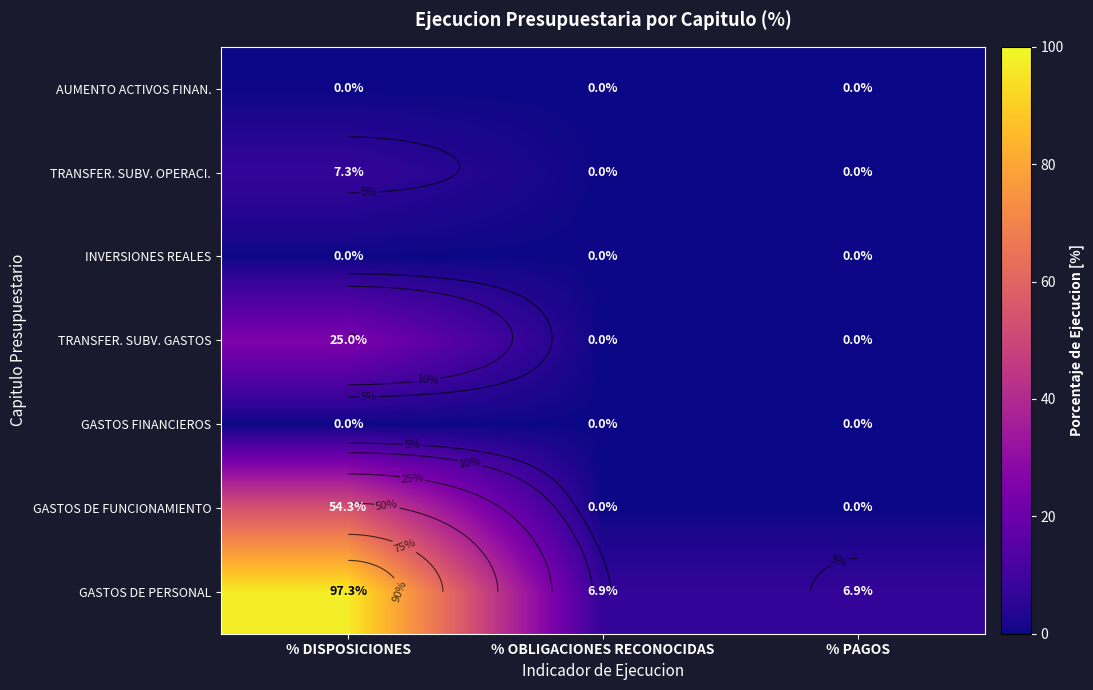

Is it true that GASTOS DE FUNCIONAMIENTO equals 26.3 at % OBLIGACIONES RECONOCIDAS?

False